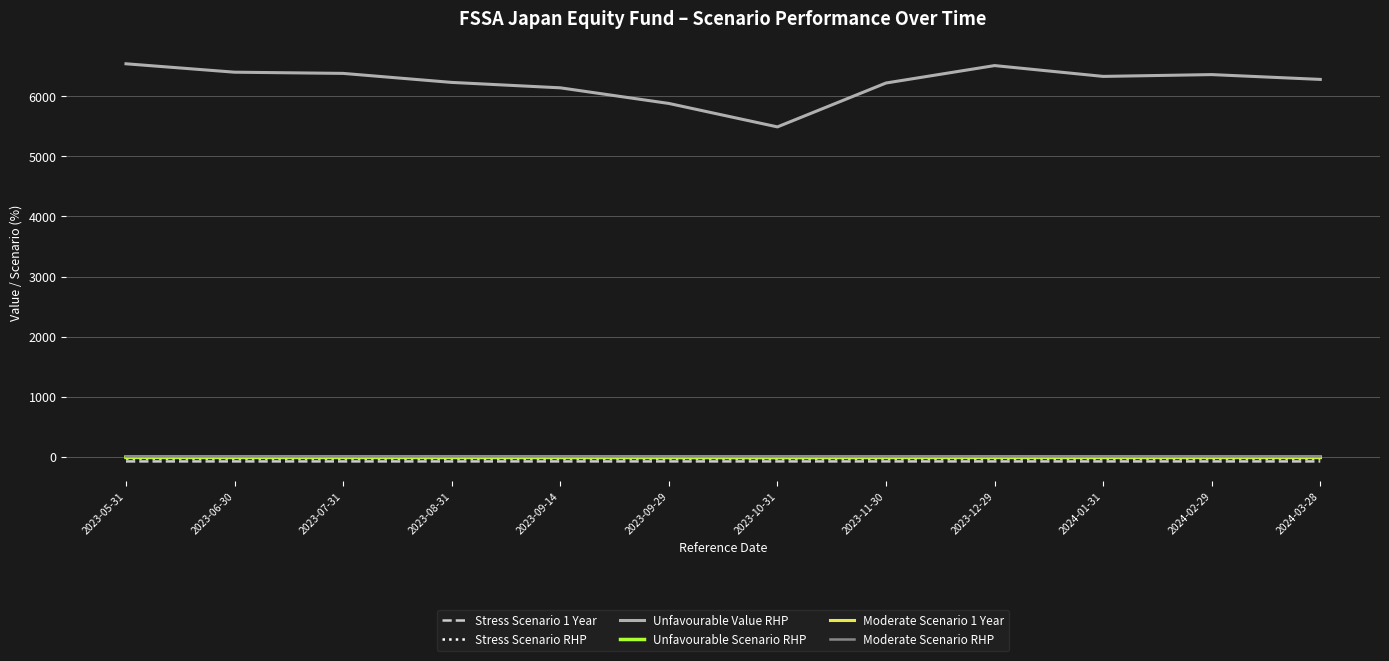

The value of Unfavourable Value RHP at 2023-12-29 is 10066.3. True or false?

False